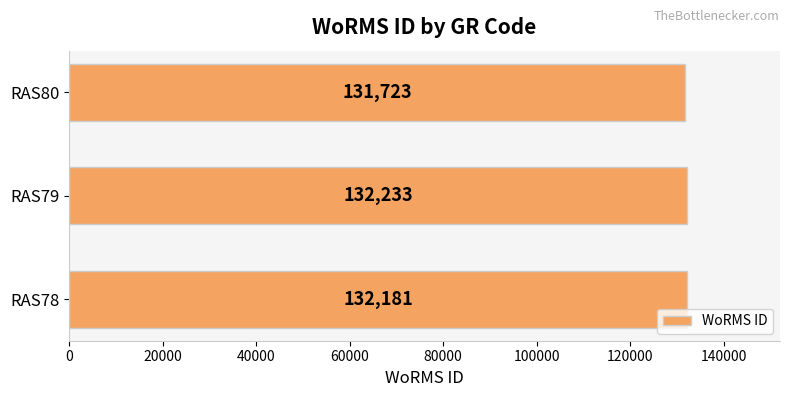

Are the bars grouped side by side (vs. stacked)?

No